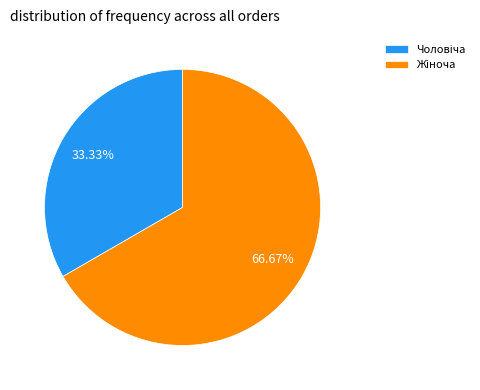

Is there a majority slice in this chart?

Yes